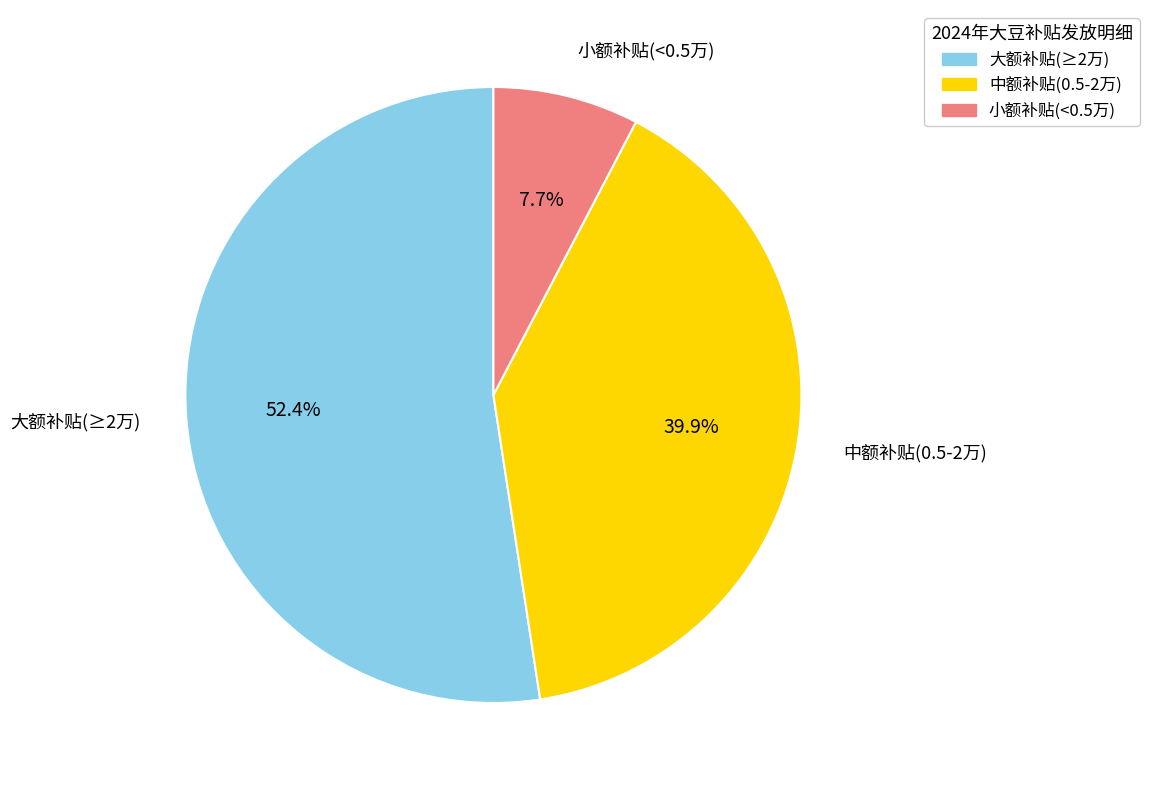

Rank the categories by value from lowest to highest.

小额补贴(<0.5万), 中额补贴(0.5-2万), 大额补贴(≥2万)